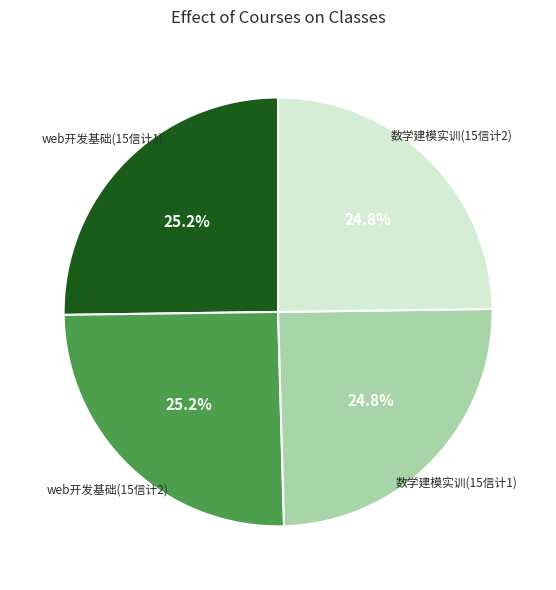

Is 数学建模实训(15信计2) the majority of the pie?

No